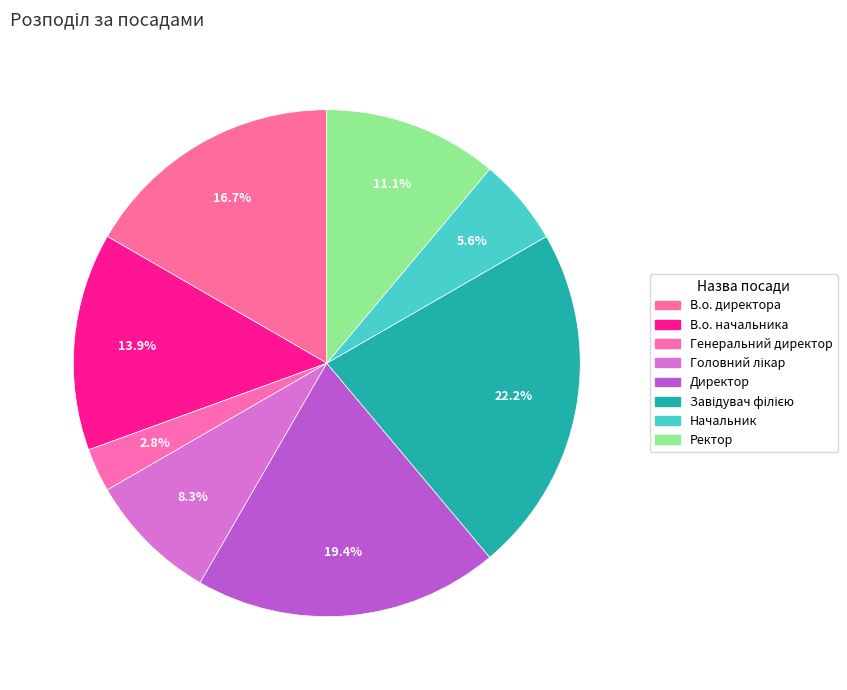

What portion of the pie excludes Начальник?

94.4%